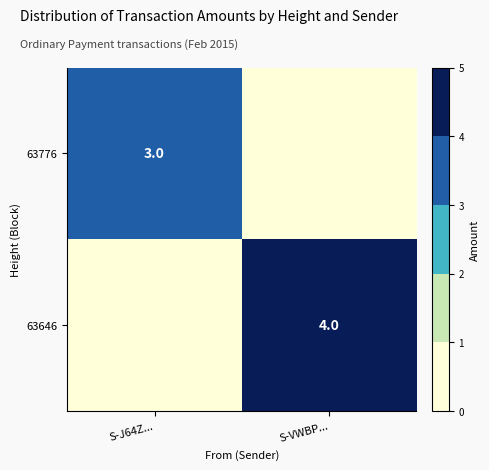

The value of 63776 at S-J64Z... is 3. True or false?

True